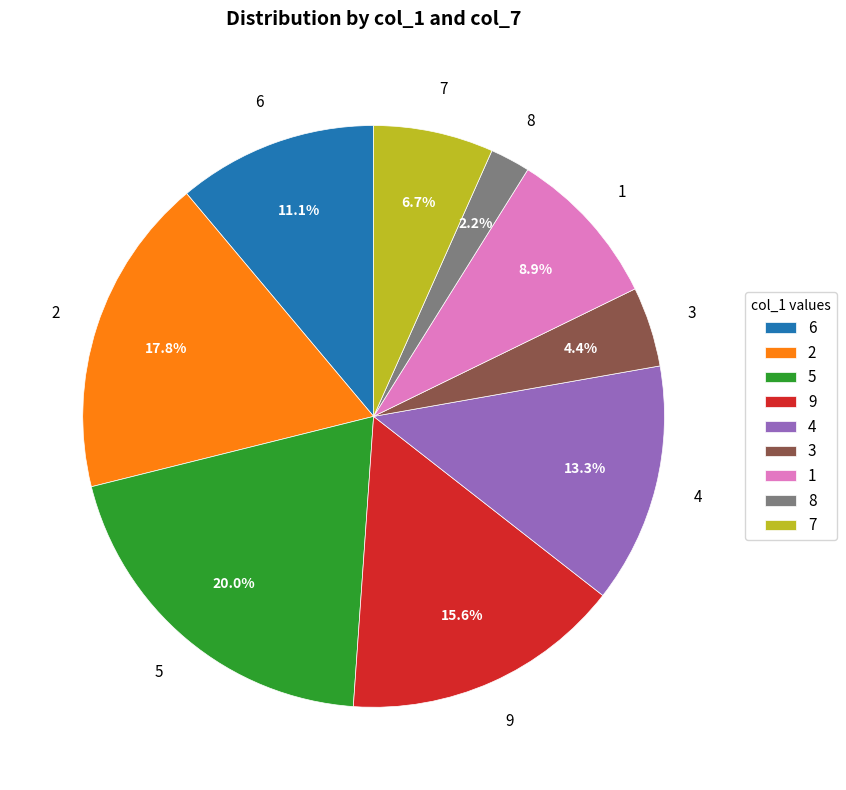

What percentage is the 9 slice, to the nearest percent?

16%